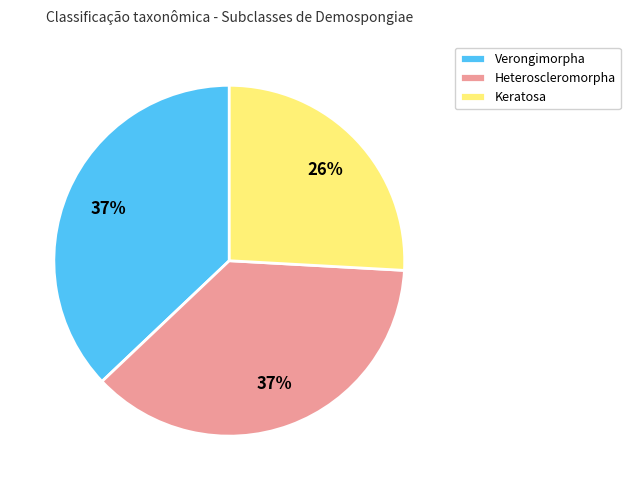

Count the number of slices in the pie.

3